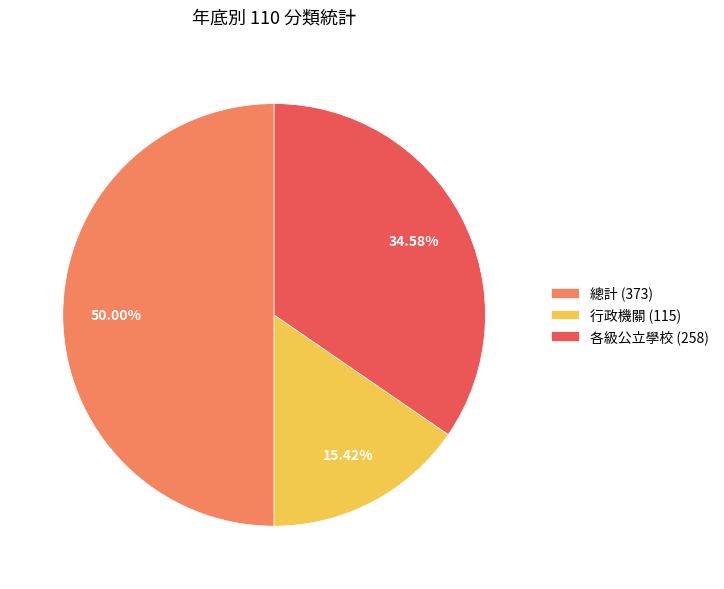

Which slice is the largest?

總計